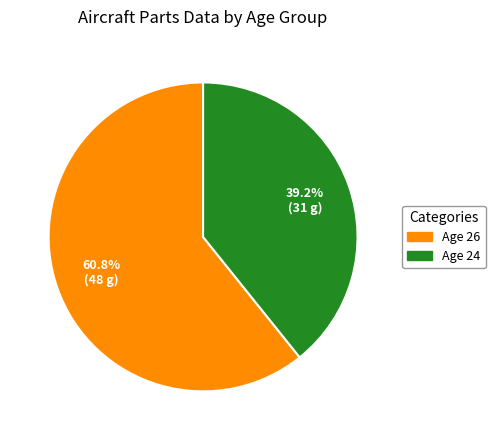

Does any single category account for the majority?

Yes